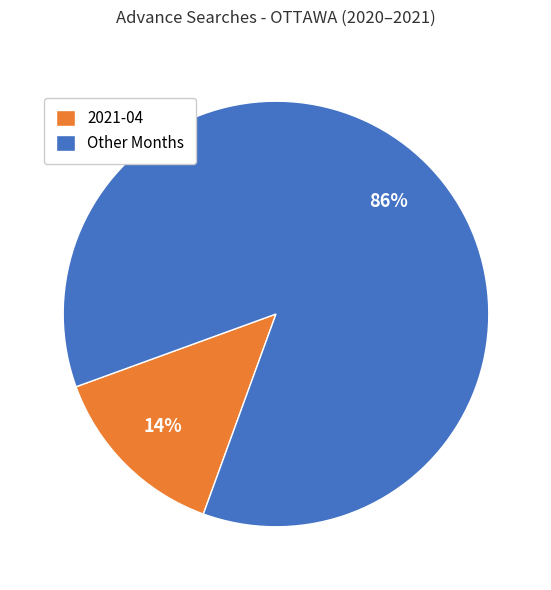

Which has a higher value, 2021-04 or Other Months?

Other Months